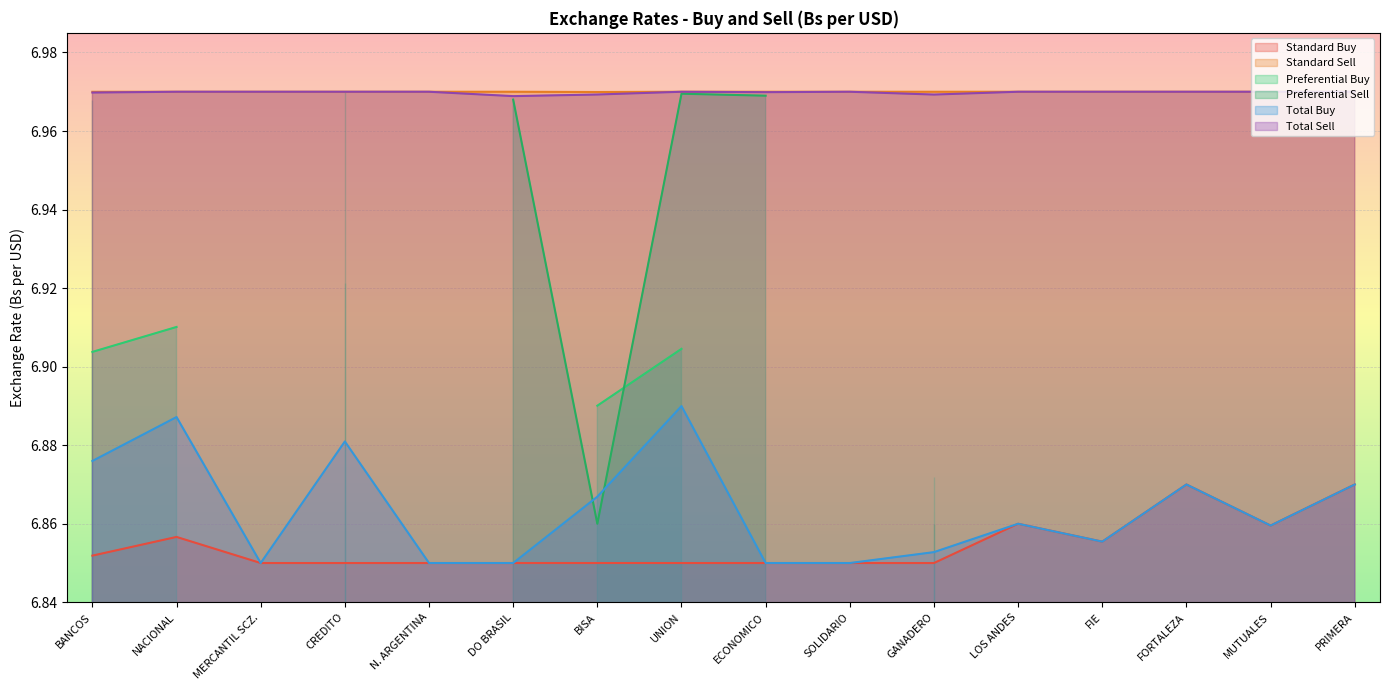

Between PRIMERA and MERCANTIL SCZ., which is larger?

PRIMERA